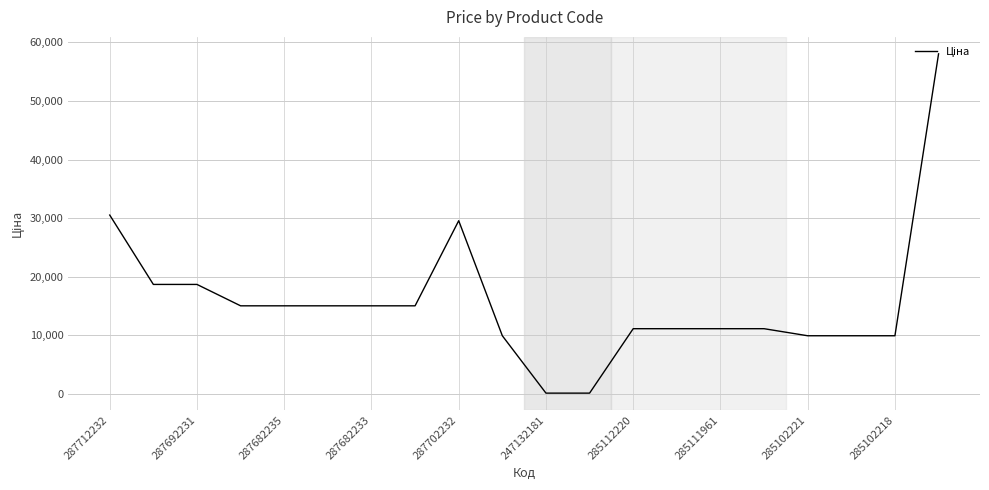

What is the smallest value displayed?

113.3